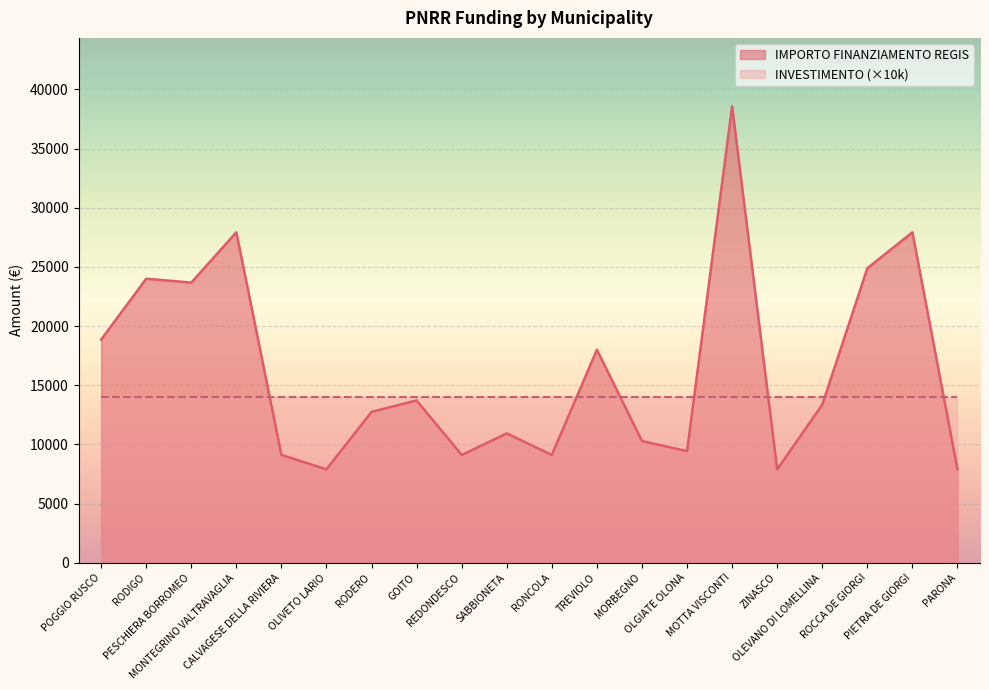

The chart shows a value of 40396 at RODIGO. True or false?

False